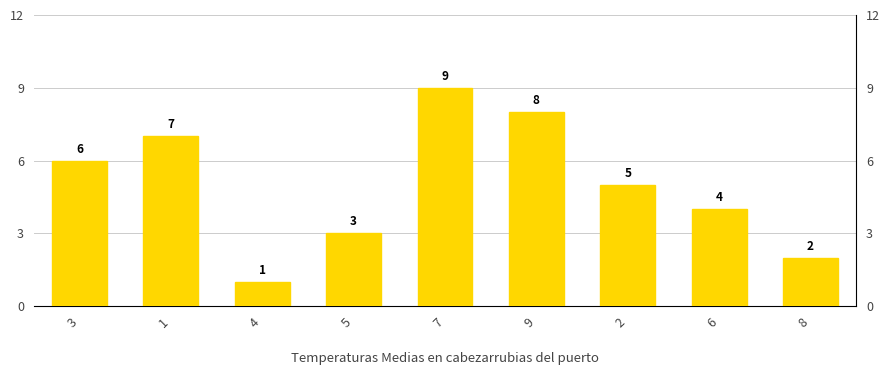

How many distinct data groups are displayed?

1